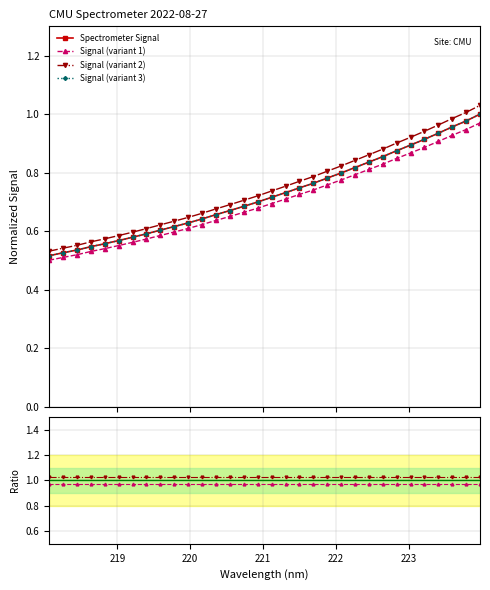

What is the average value of the Spectrometer Signal series?

0.7